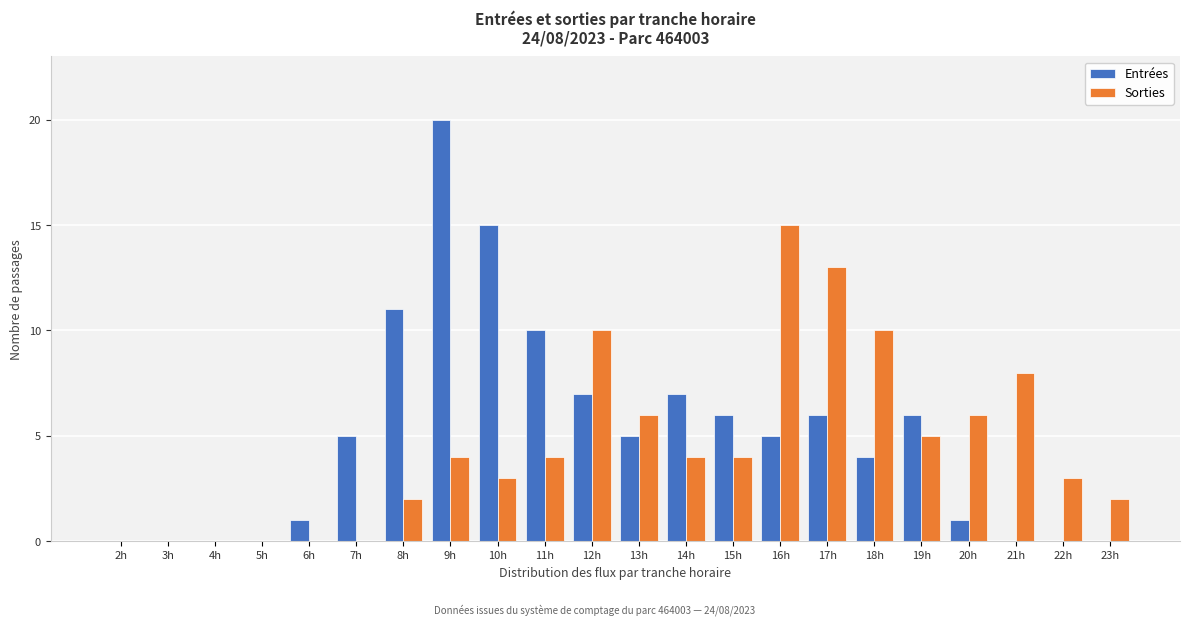

What is the approximate value of Sorties at 21h?

8